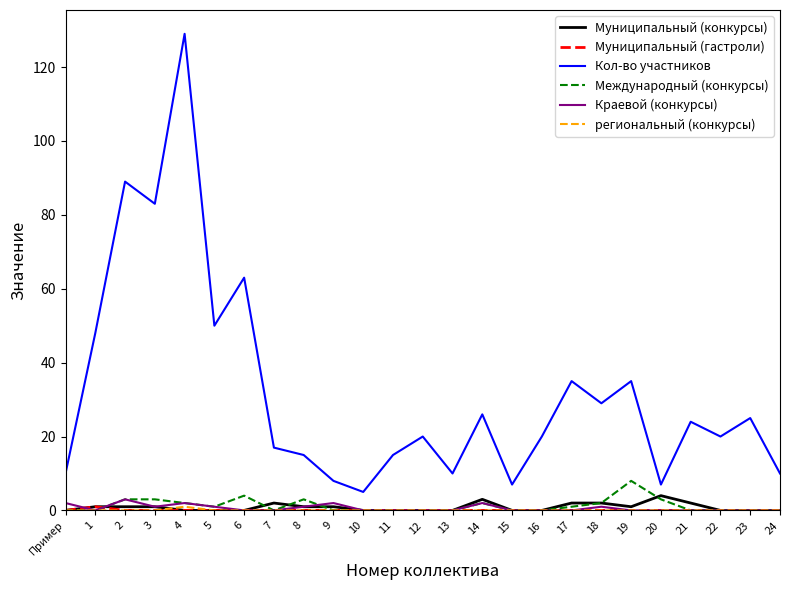

True or false: Краевой (конкурсы) and Кол-во участников cross at least once.

False